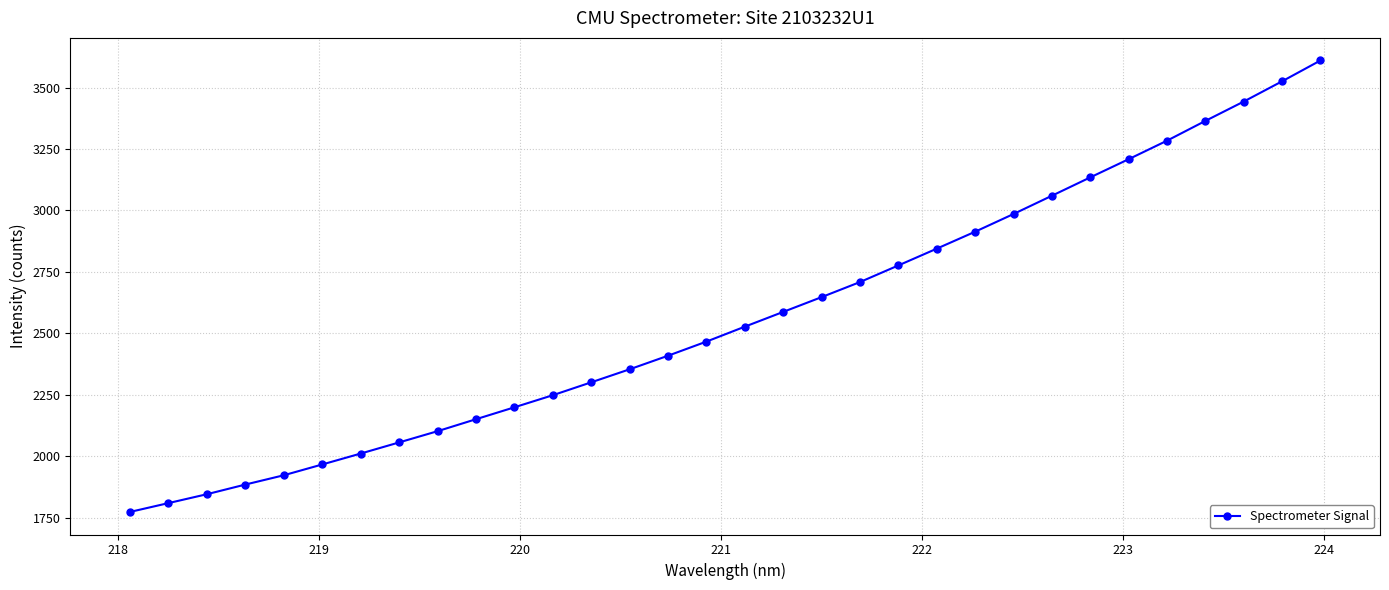

What is the difference between the maximum and minimum values?

1837.5